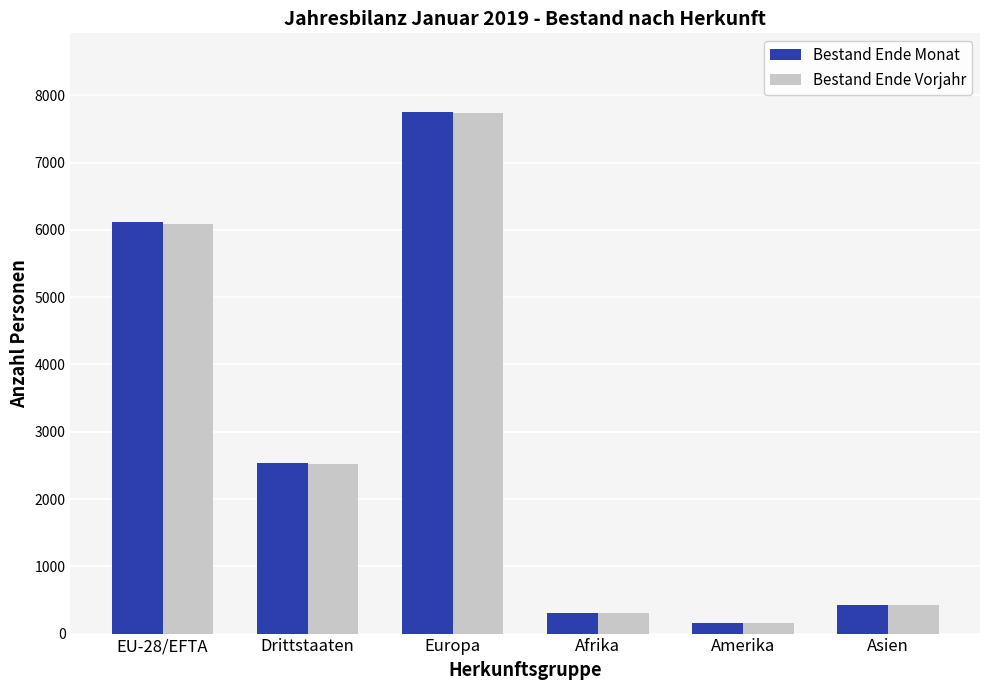

Is the value of Bestand Ende Monat at Amerika greater than the value of Bestand Ende Vorjahr at Asien?

No